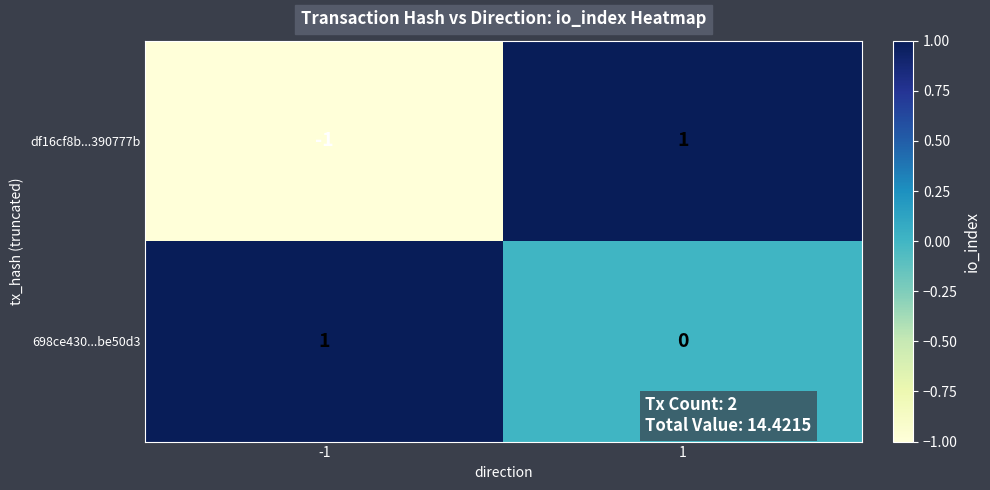

List the series in order of their overall mean, highest first.

698ce430...be50d3, df16cf8b...390777b